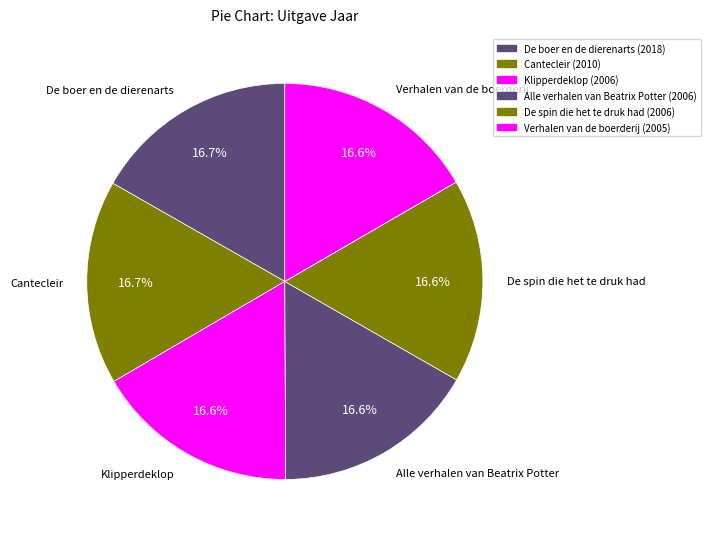

What is the ratio of the value at De boer en de dierenarts to the value at Verhalen van de boerderij?

1.0